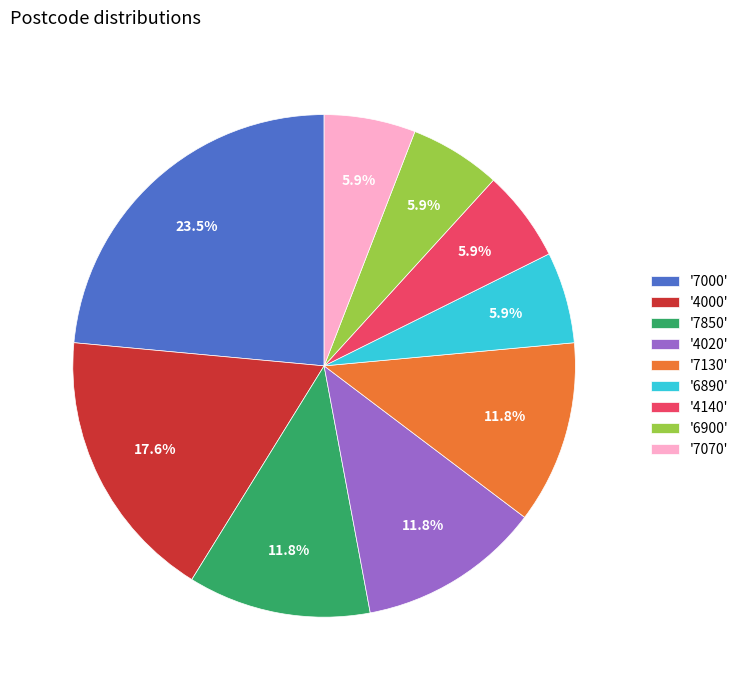

What is the ratio of the value at '6900' to the value at '7850'?

0.5